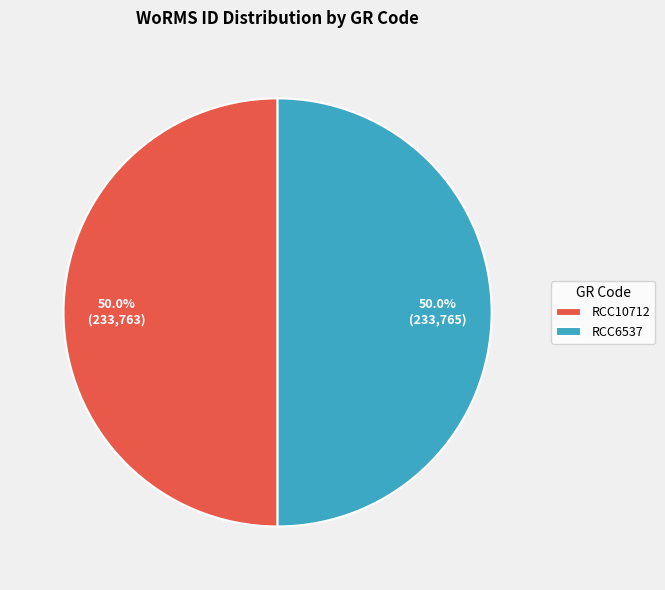

How many slices are in this pie chart?

2